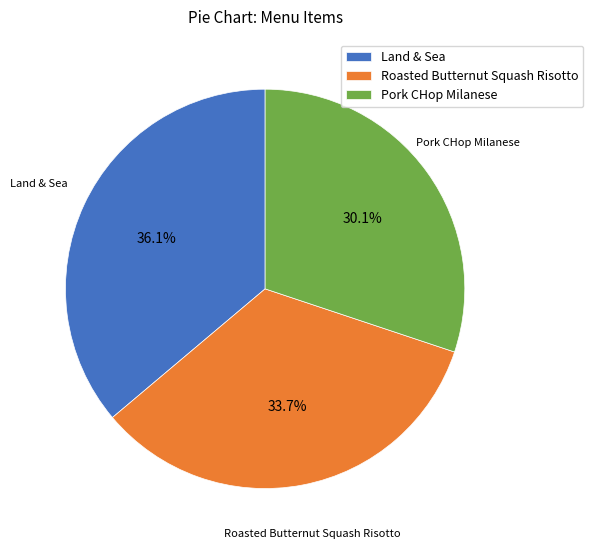

Which slice is the largest?

Land & Sea